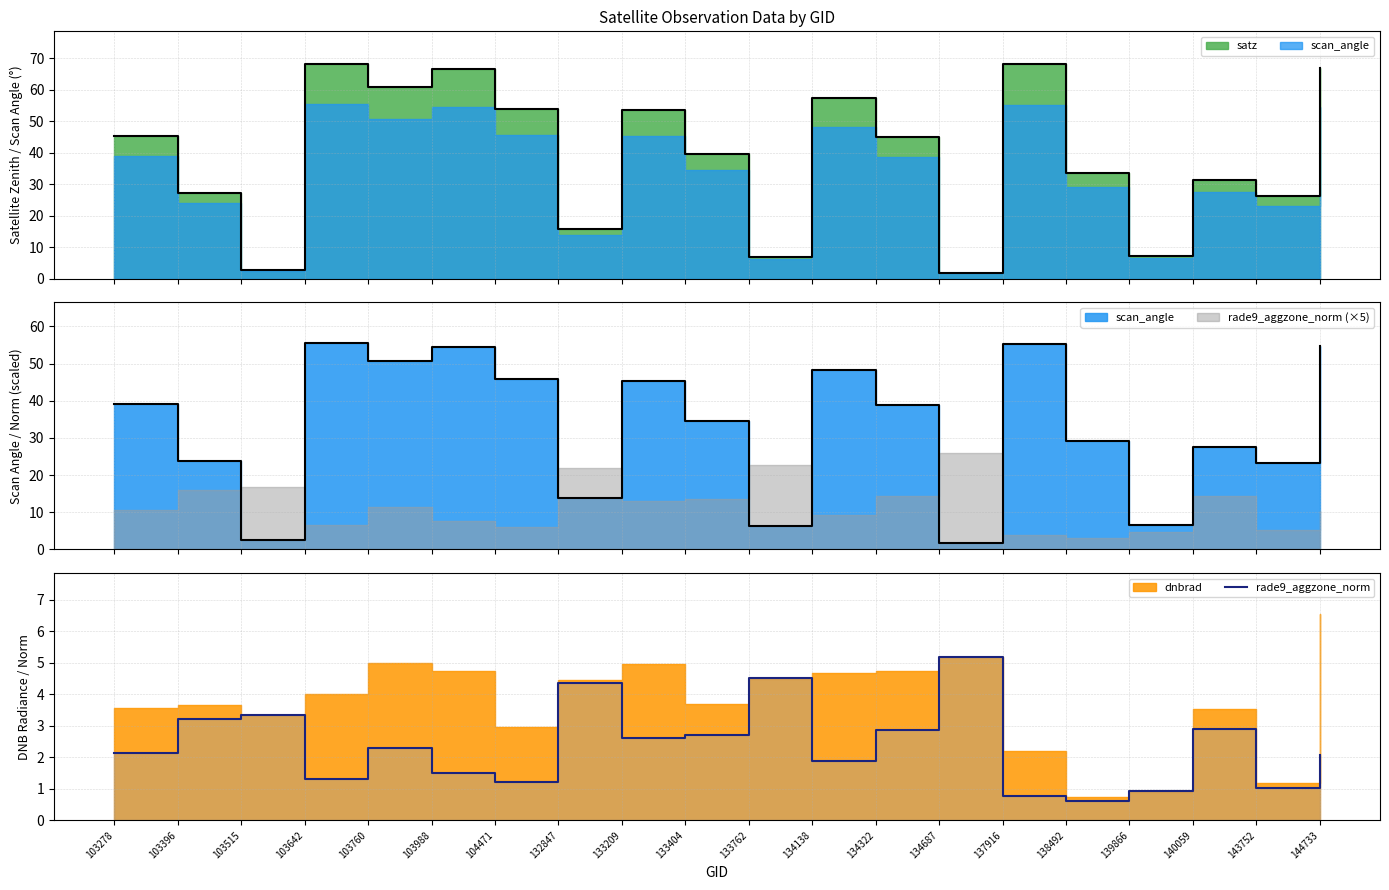

What is the ratio of the value at 133404 to the value at 144733?

1.3